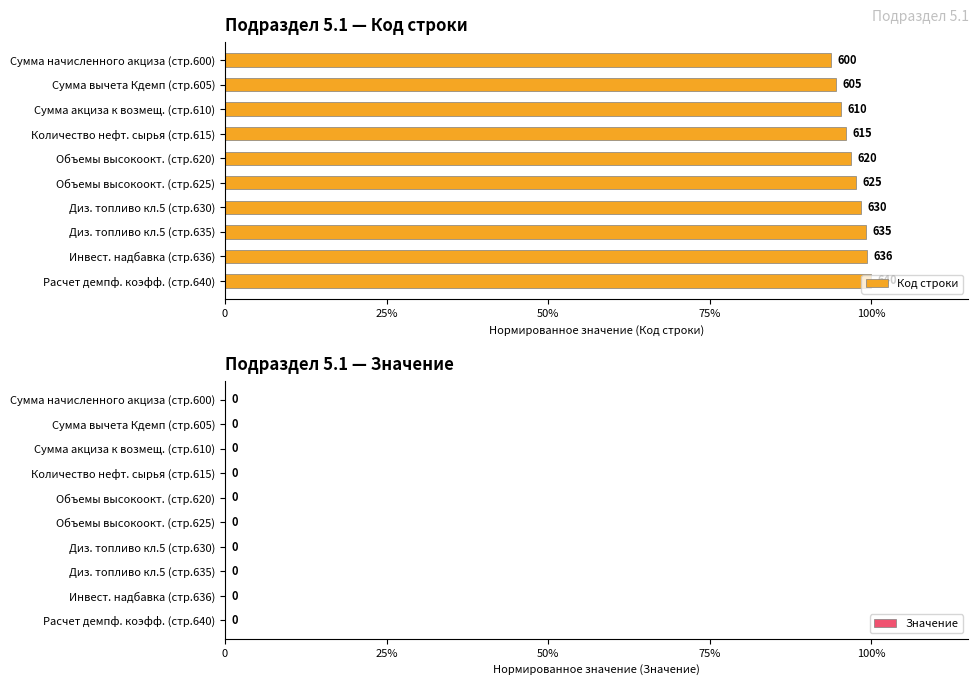

Does the chart contain any negative values?

No